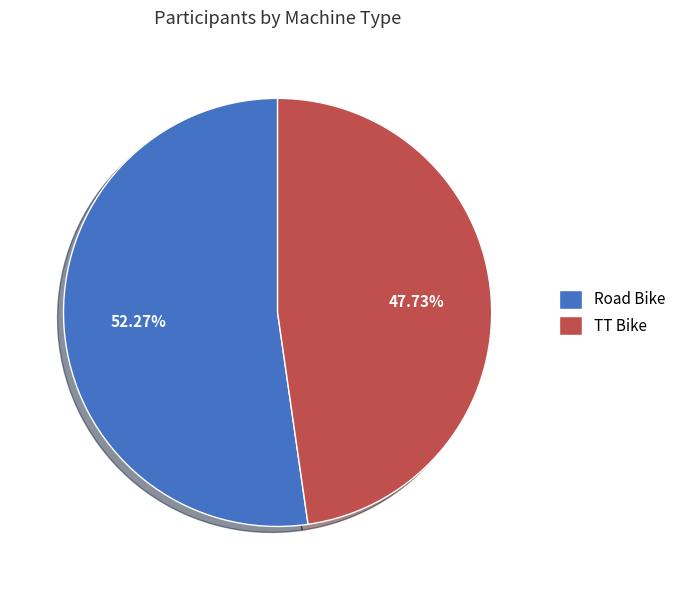

How many slices are in this pie chart?

2